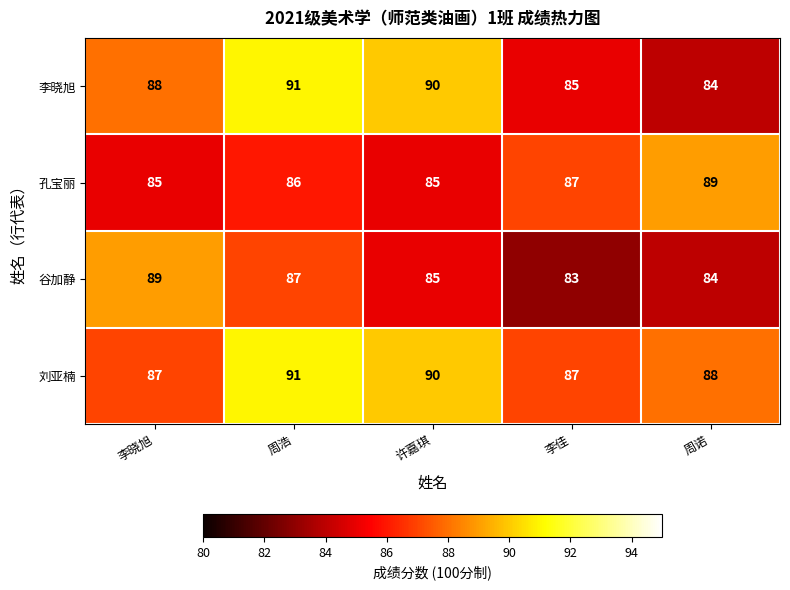

Which series changed the most between 周浩 and 周诺?

李晓旭